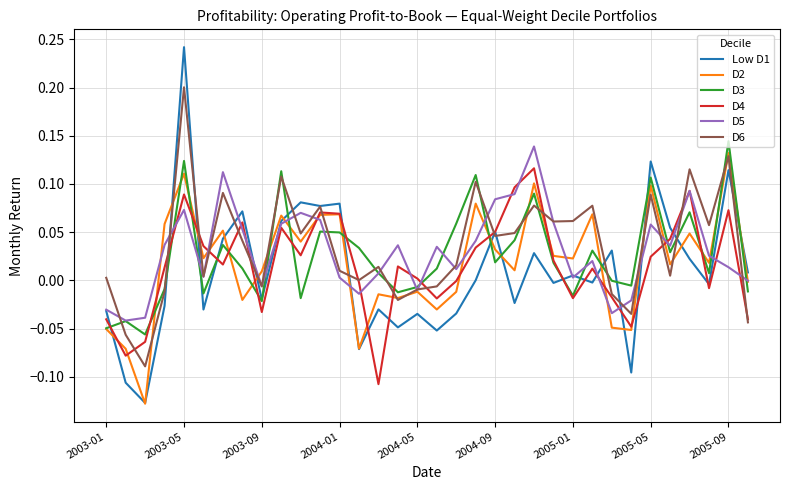

Which series has the widest spread of values?

Low D1